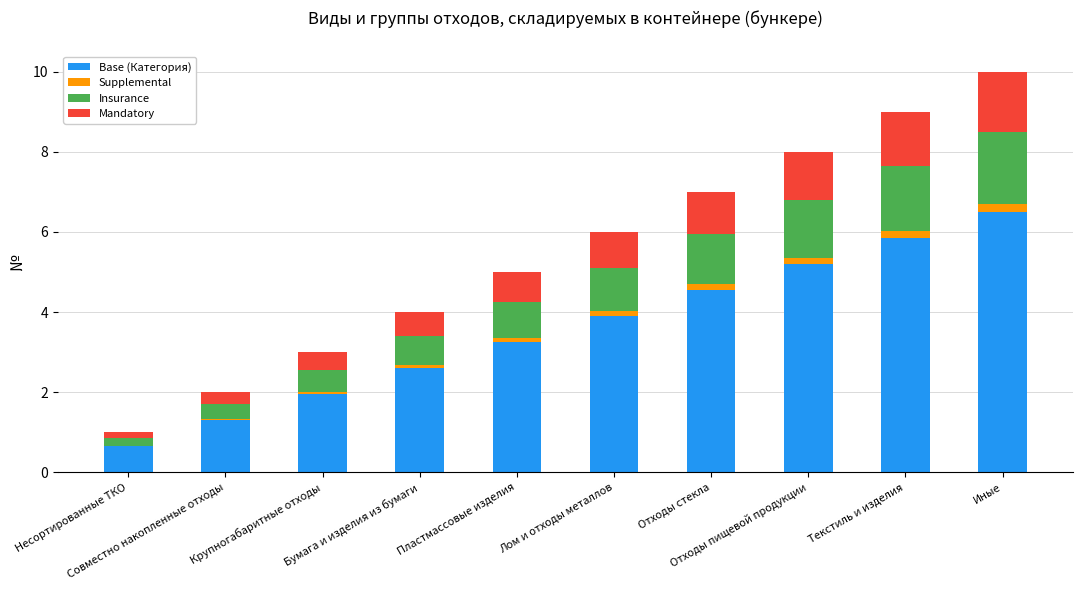

Rank the series at Несортированные ТКО from lowest to highest value.

Supplemental, Mandatory, Insurance, Base (Категория)